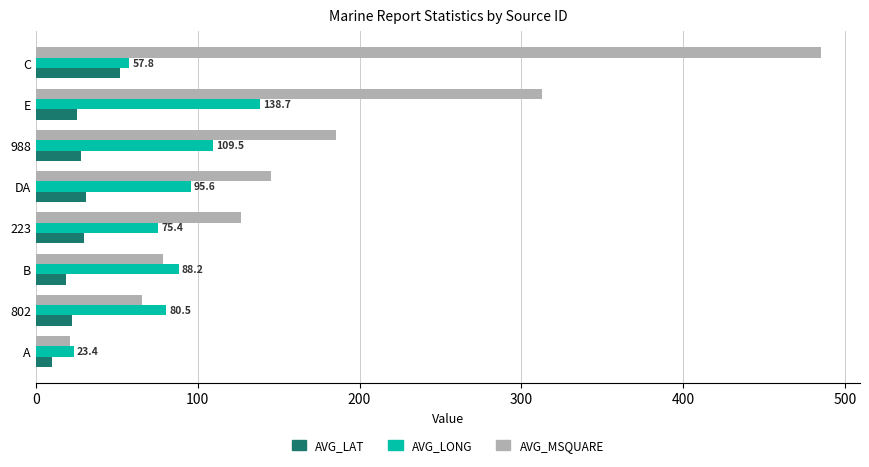

Between 223 and E, which series saw the biggest shift?

AVG_MSQUARE